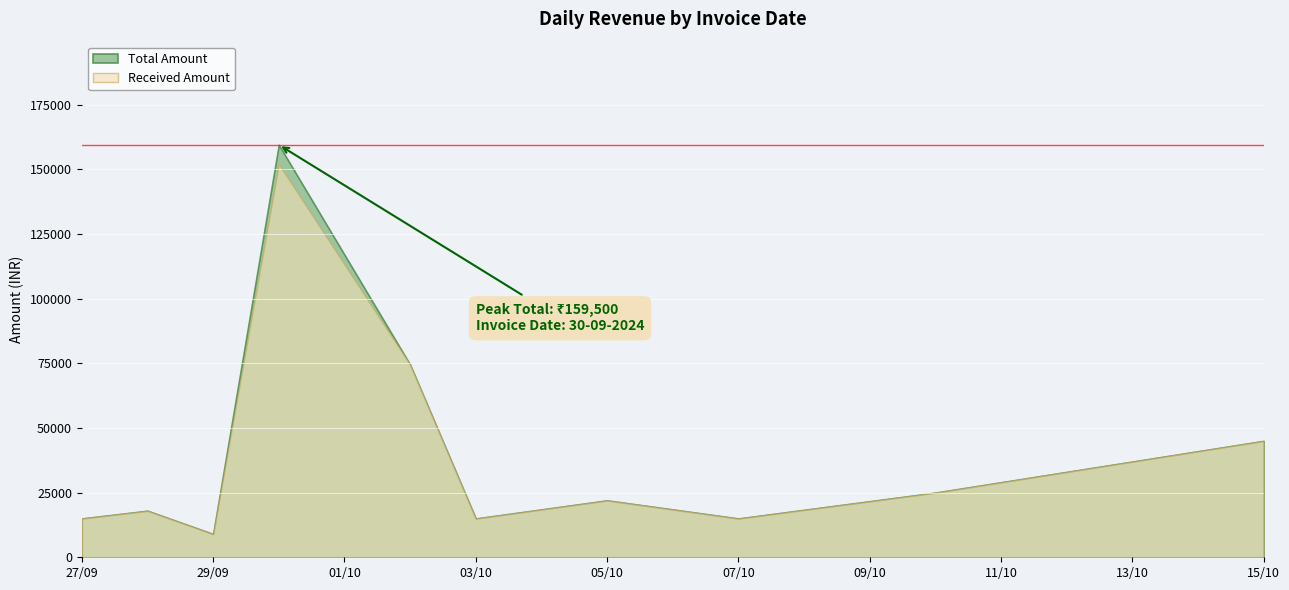

What is the label of the 4th point from the left?

30-09-2024